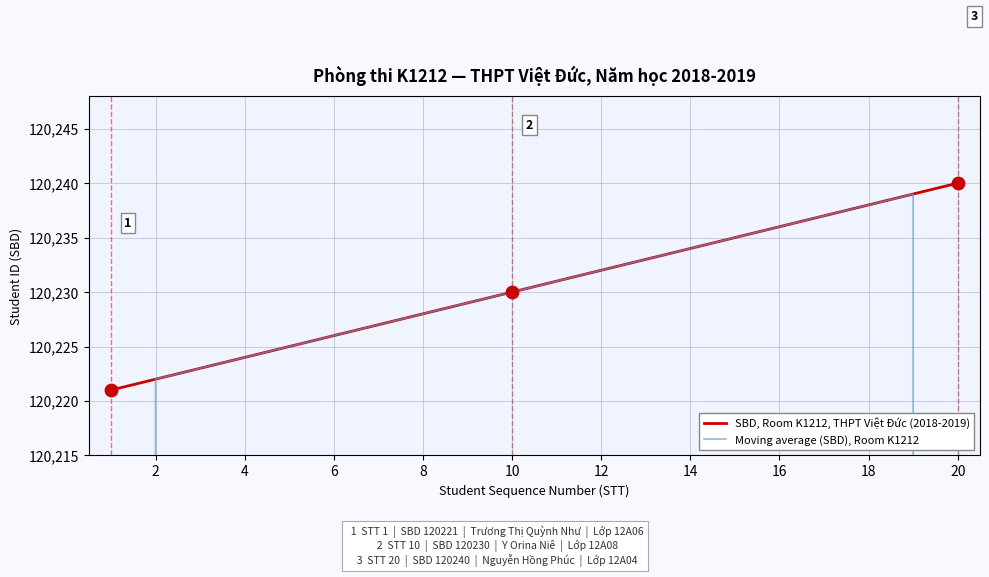

Which series has the widest spread of Y values?

Moving average (SBD), Room K1212